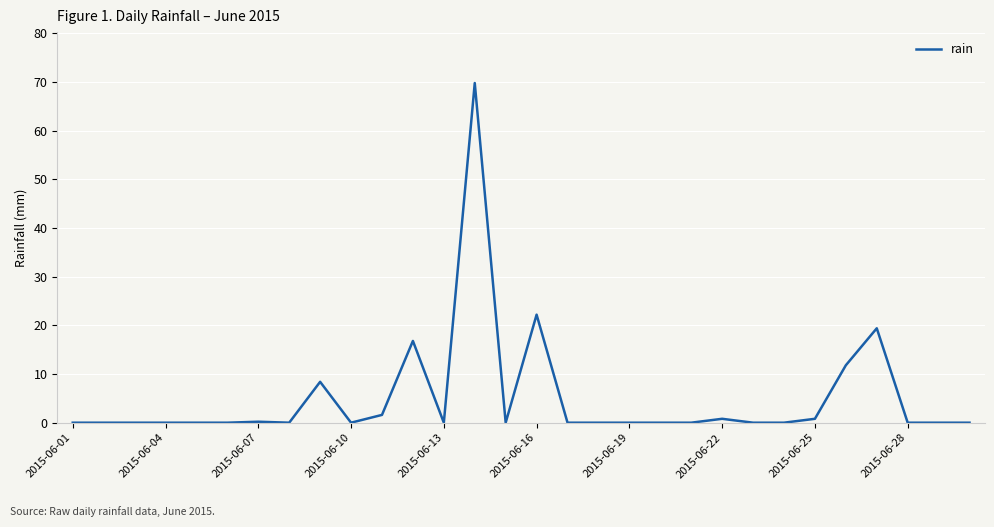

What is the maximum value shown in the chart?

69.8